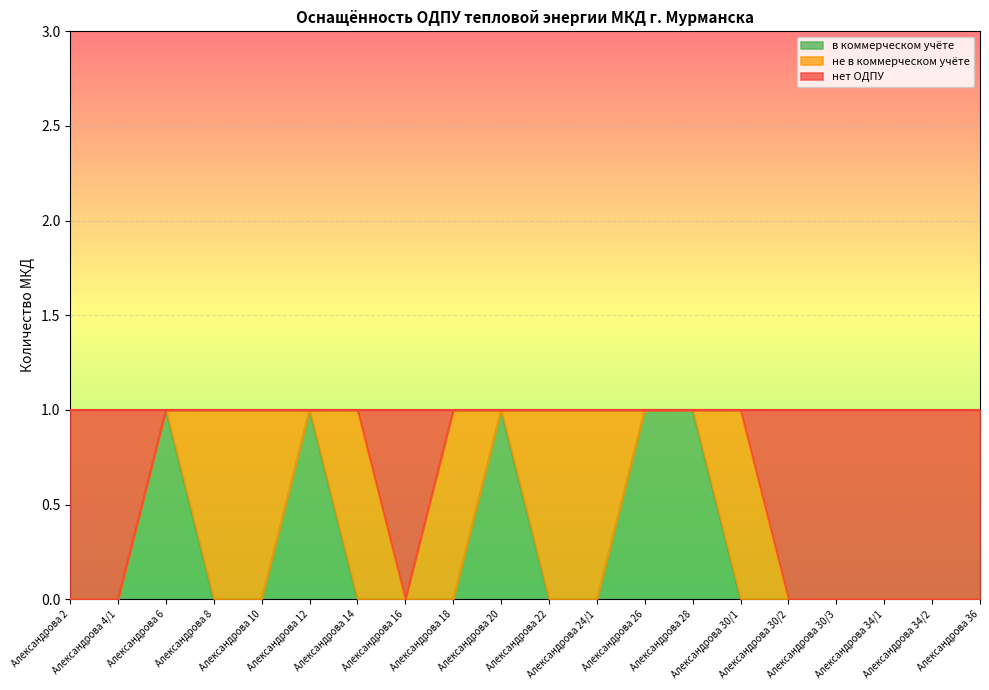

Which series has the largest total across all categories?

нет ОДПУ